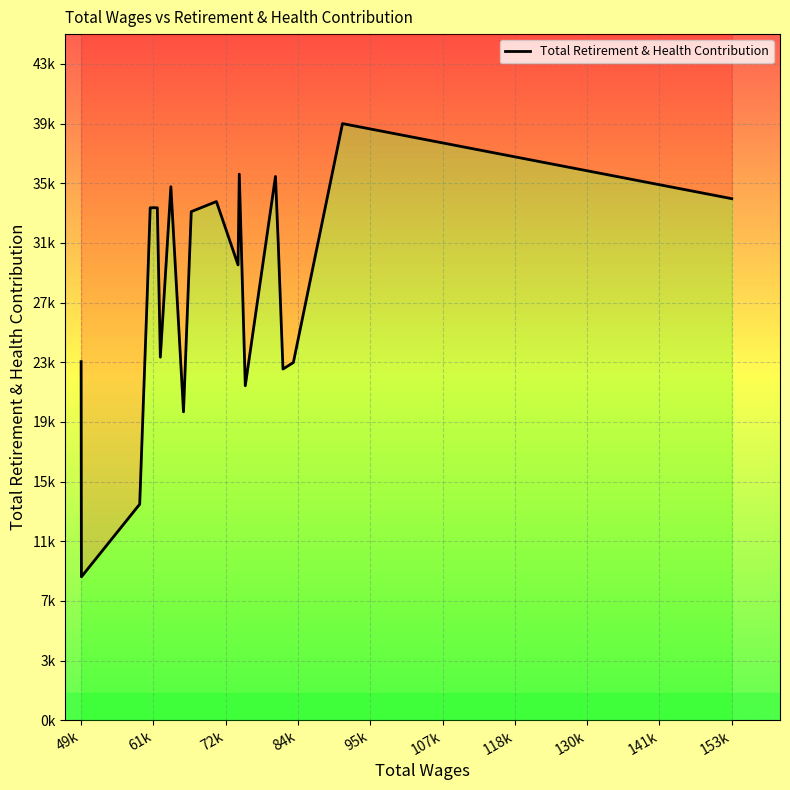

What position from the left is 72k?

3